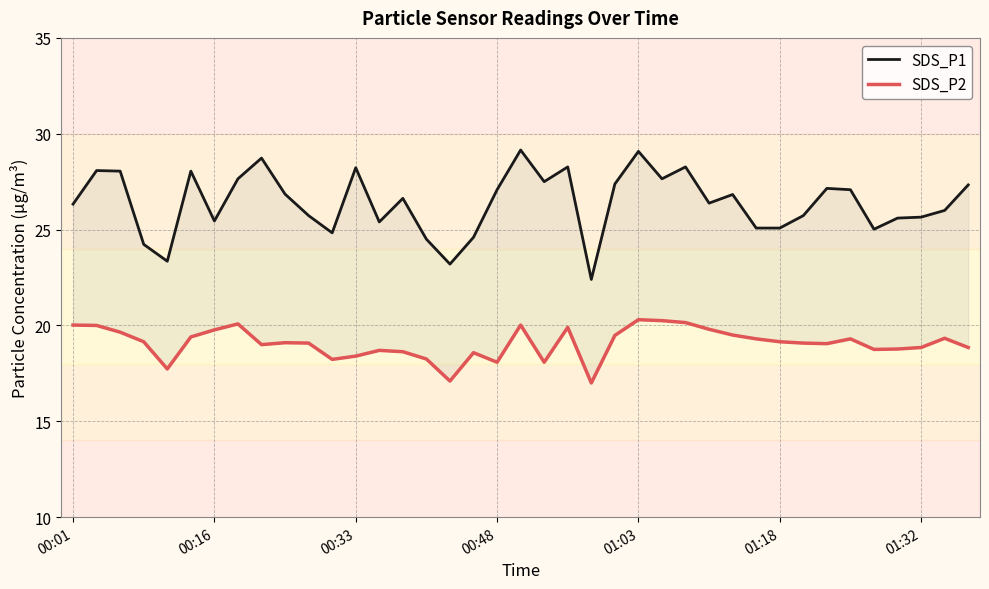

In SDS_P2, how many points are lower than both neighbors (excluding endpoints)?

9